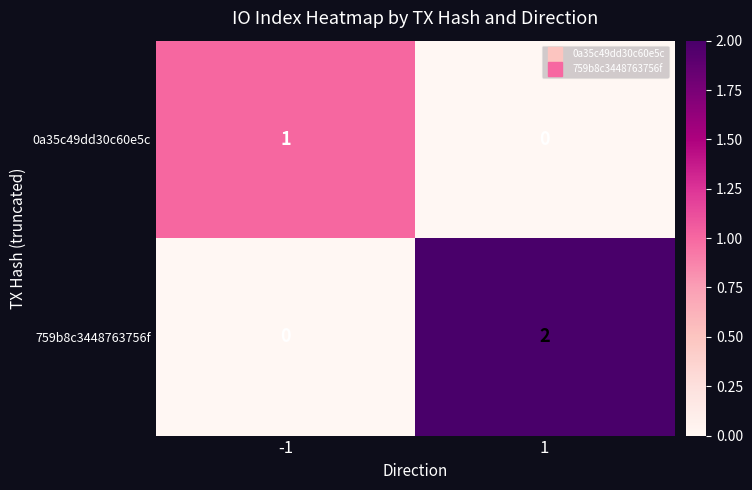

True or false: 759b8c3448763756f has a value of 2 at 1.

True